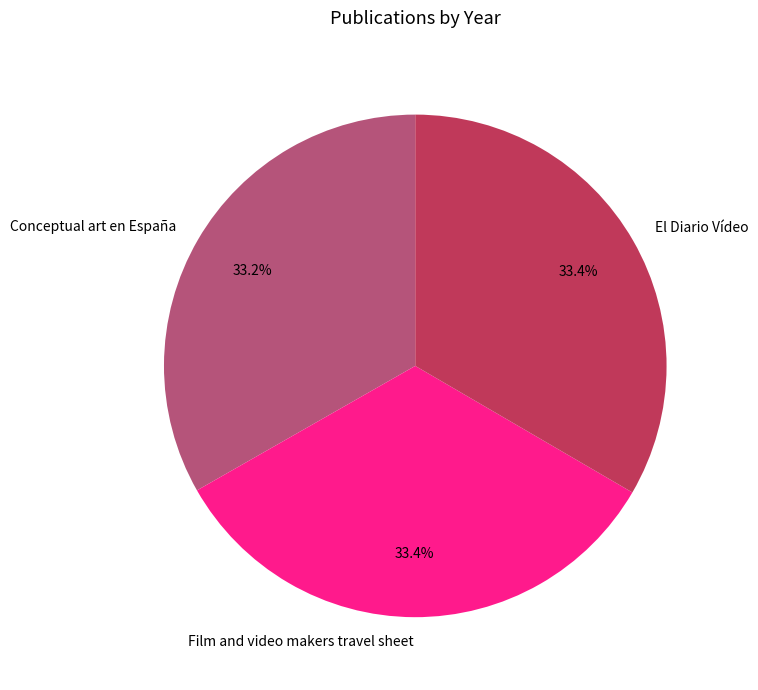

How many slices are in this pie chart?

3